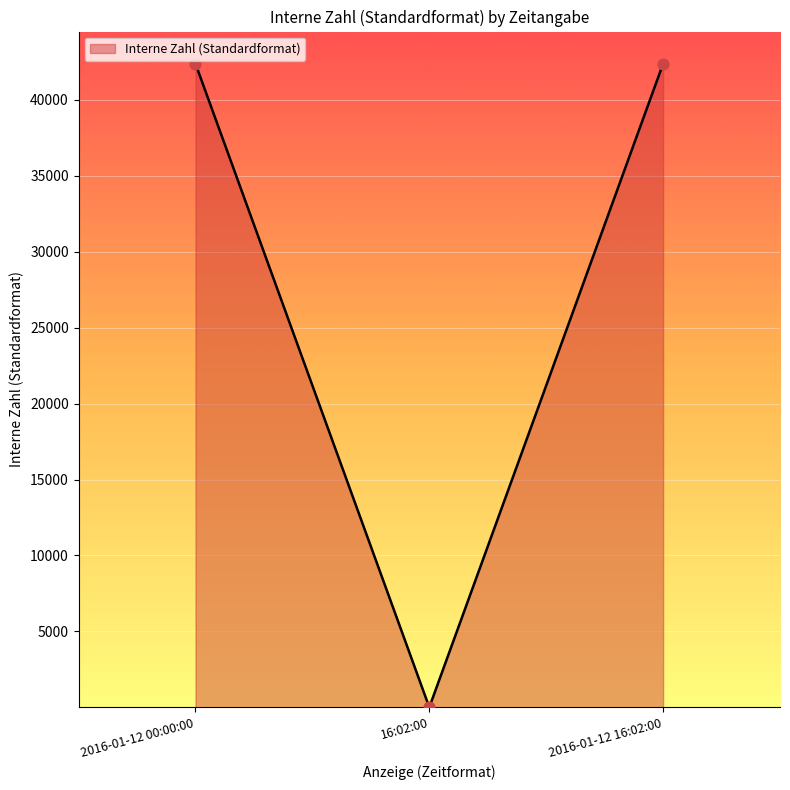

What is the change in value from 16:02:00 to 2016-01-12 16:02:00?

+42381.0